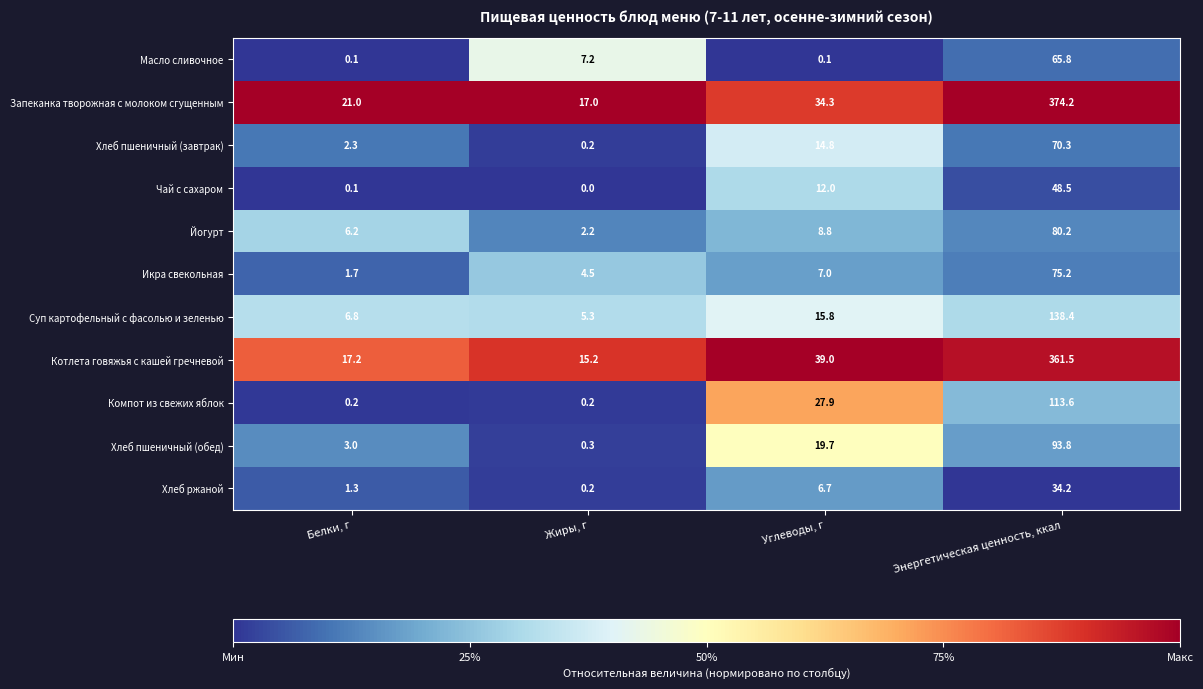

Which series has the largest range (max minus min)?

Запеканка творожная с молоком сгущенным